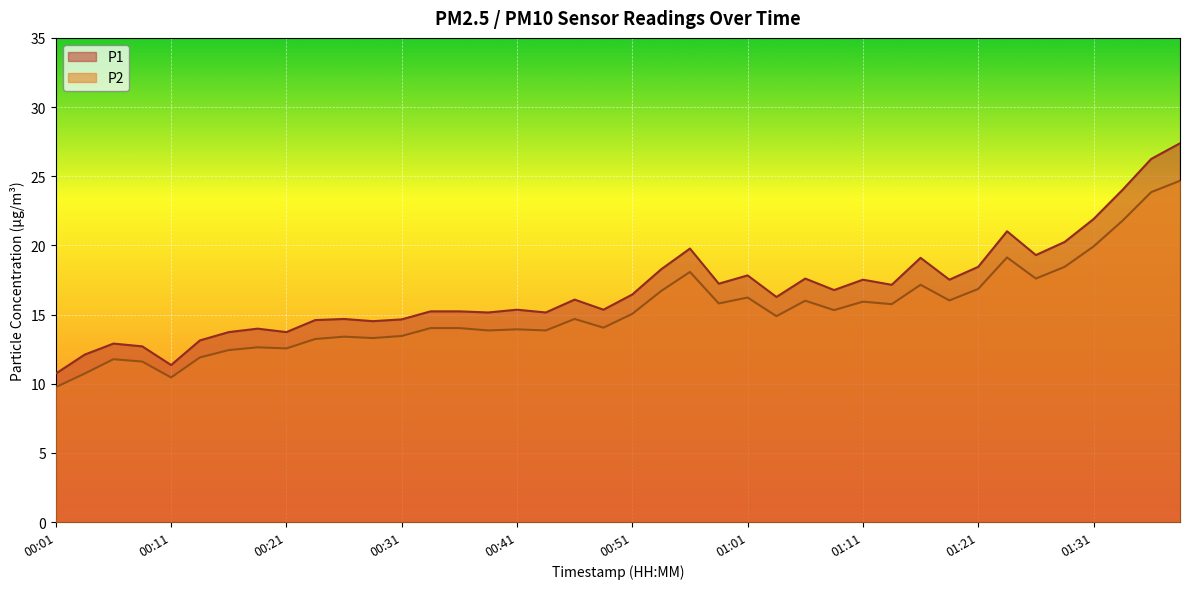

List the labels in order of P1 value, smallest first.

00:01, 00:11, 00:04, 00:09, 00:06, 00:14, 00:16, 00:21, 00:19, 00:29, 00:24, 00:31, 00:26, 00:38, 00:43, 00:33, 00:36, 00:41, 00:49, 00:46, 01:03, 00:51, 01:08, 01:13, 00:58, 01:11, 01:18, 01:06, 01:01, 00:54, 01:21, 01:16, 01:26, 00:56, 01:28, 01:23, 01:31, 01:33, 01:36, 01:38